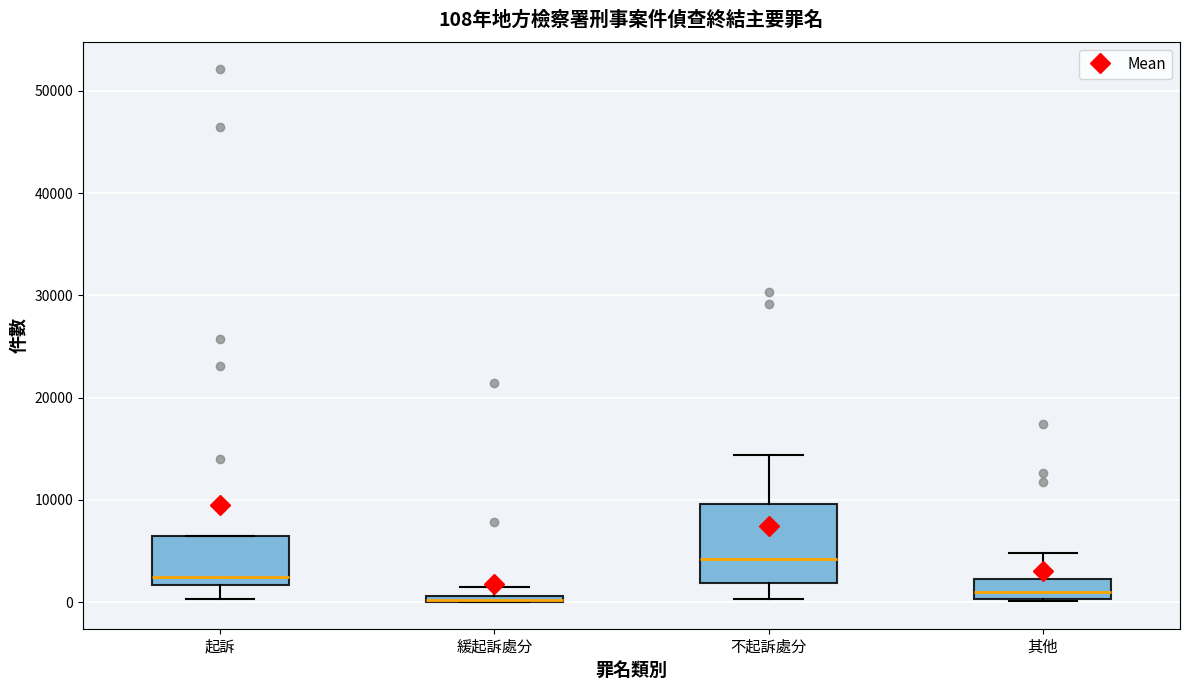

Which box is the tallest, from its lower edge to its upper edge?

不起訴處分